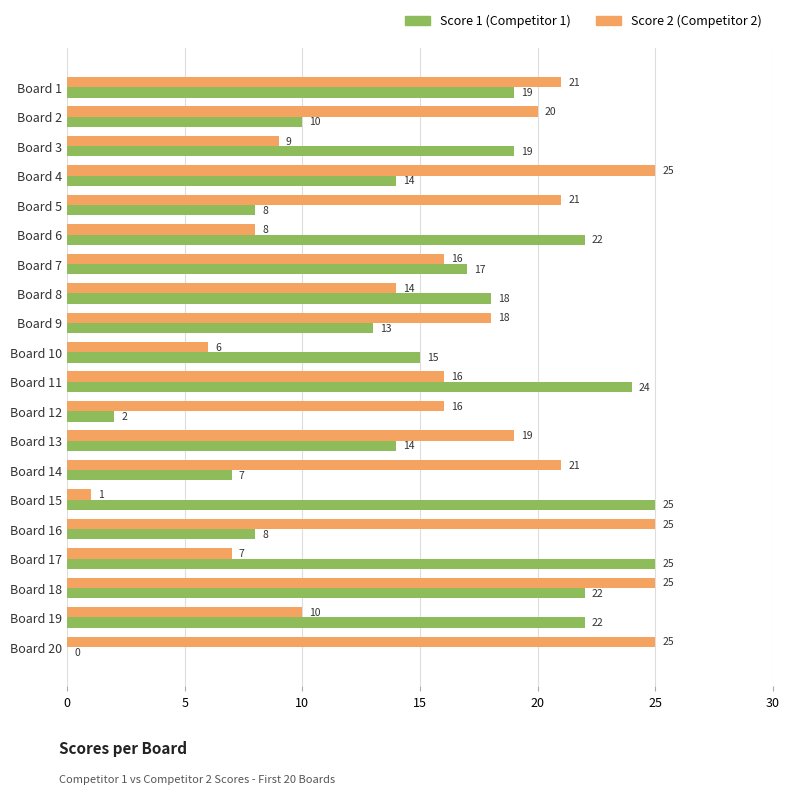

What is the greatest value displayed?

25